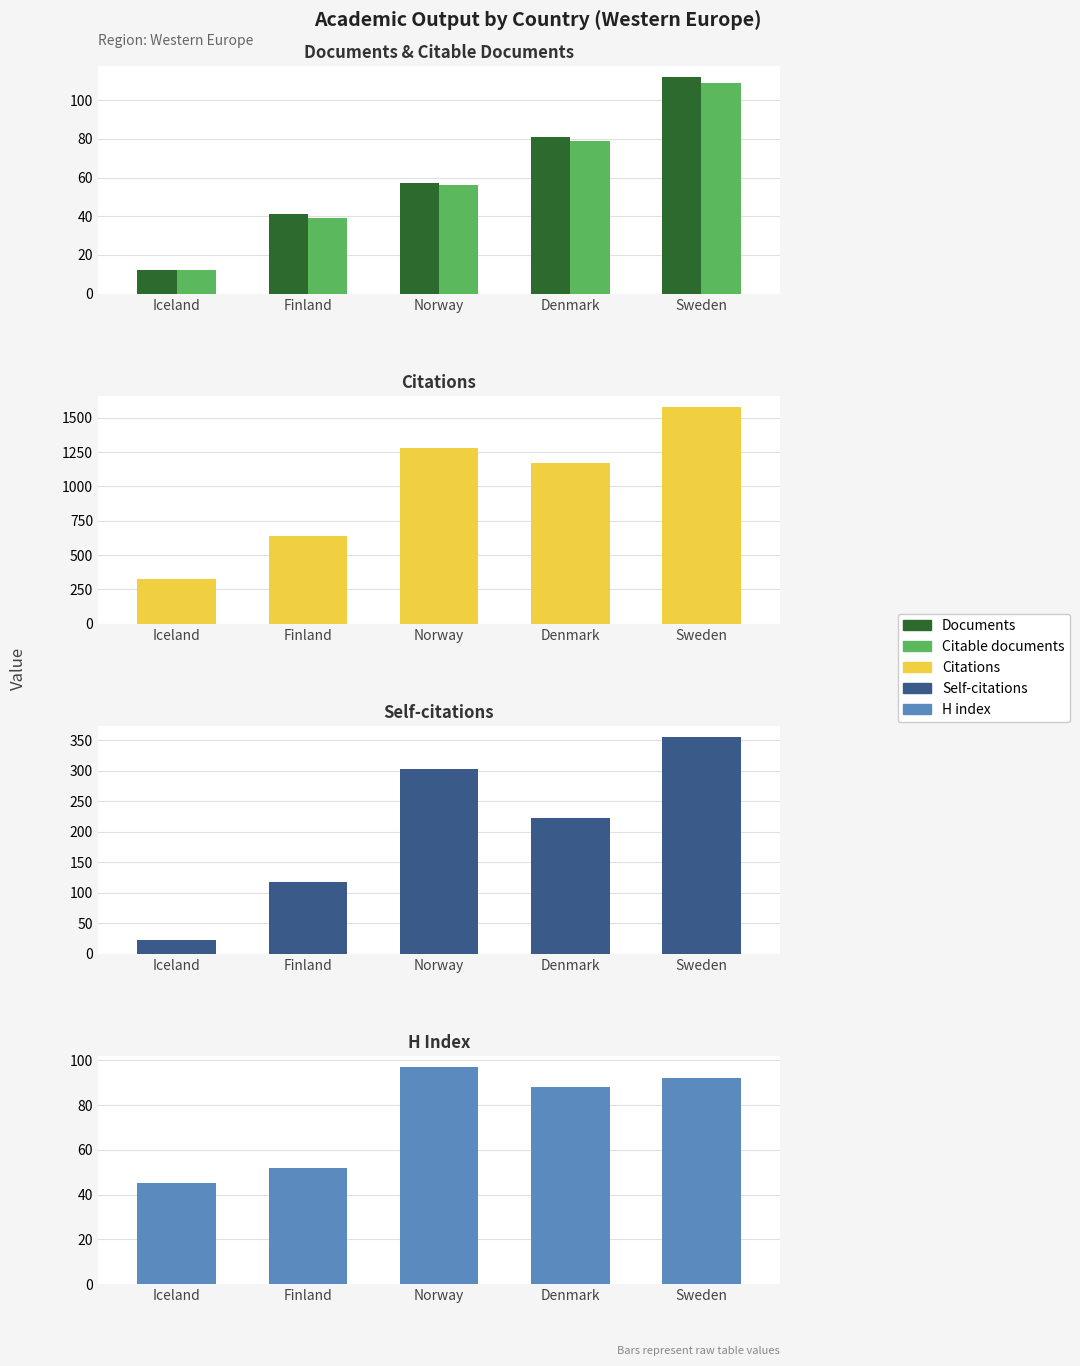

Rank the series by their maximum value, from lowest to highest.

H index, Citable documents, Documents, Self-citations, Citations